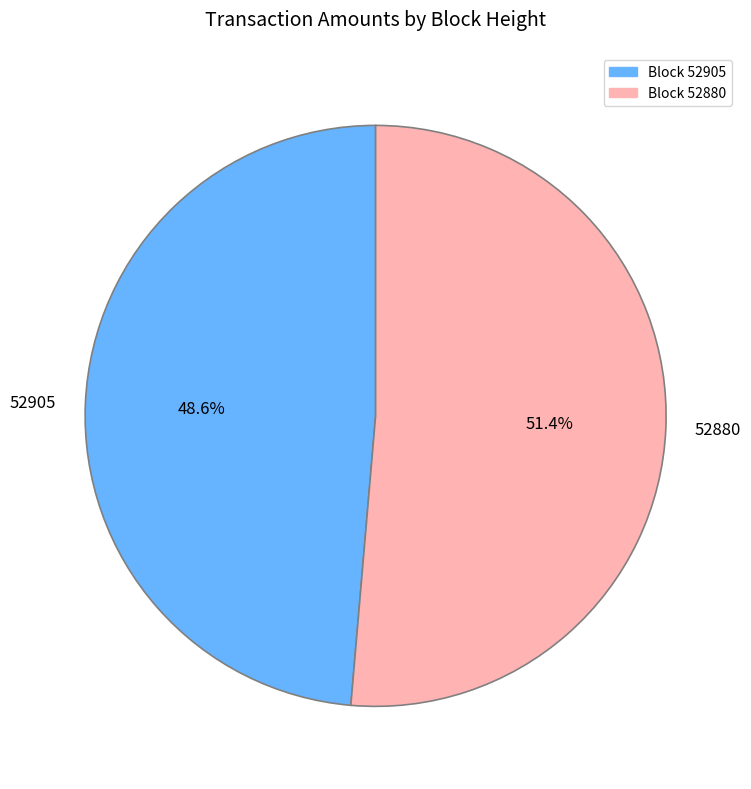

Which category accounts for the majority?

52880